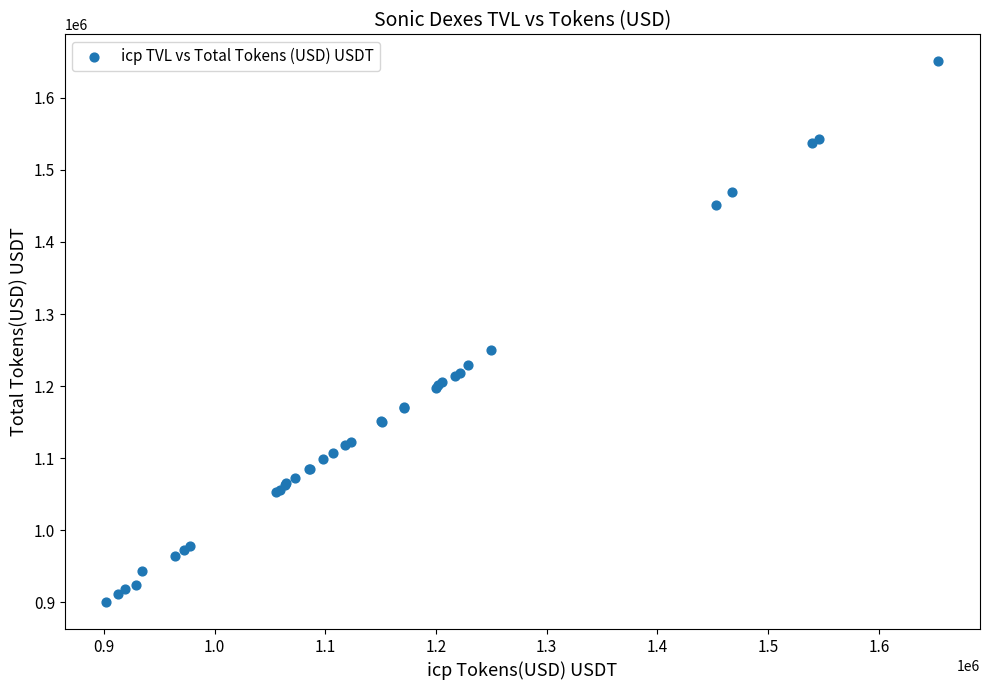

What Y value in the scatter plot is closest to 1275496?

1250588.0